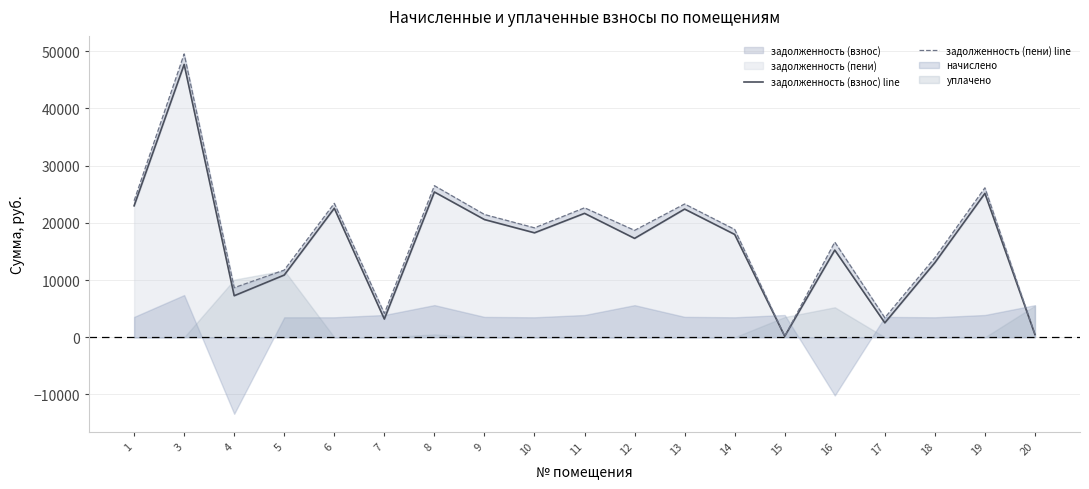

True or false: задолженность (взнос) line has a value of 7525.9 at 13.

False